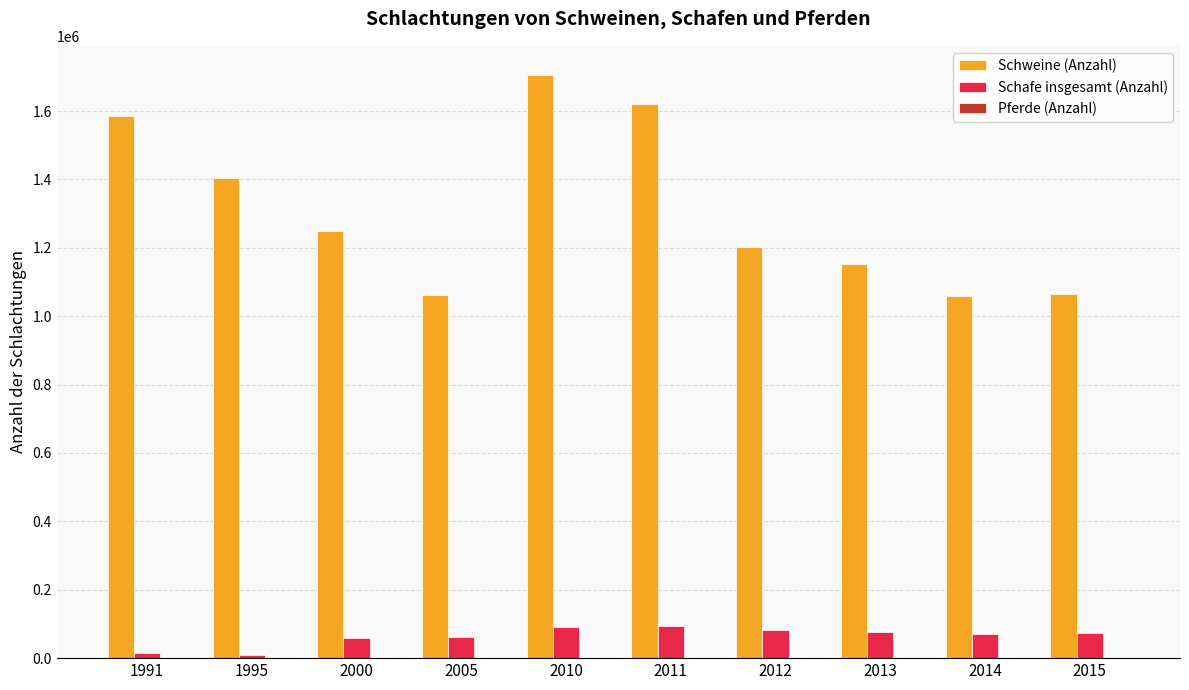

What is the total value across all series at 2010?

1796870